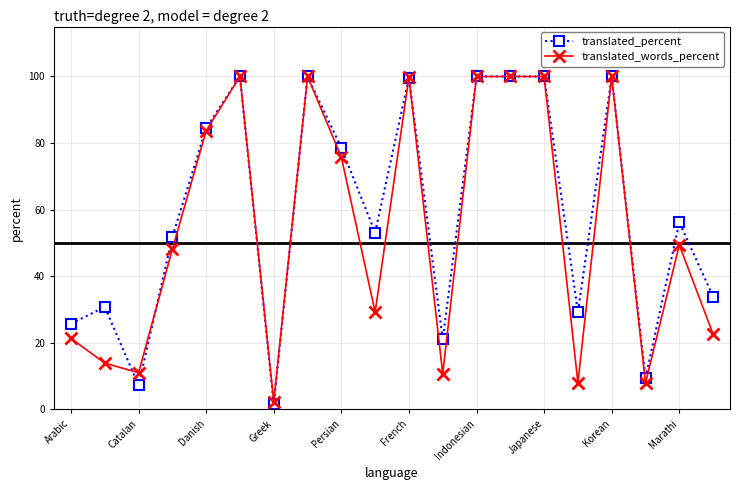

At how many categories does at least one series exceed 72?

9